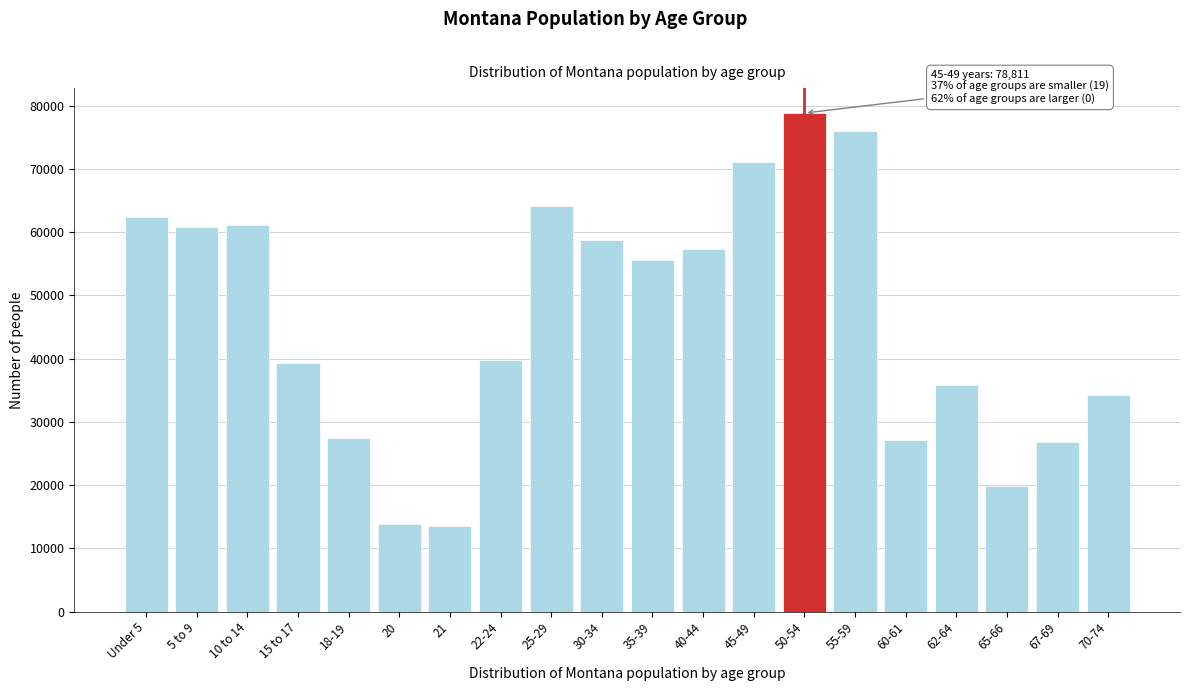

What is the average value?

46171